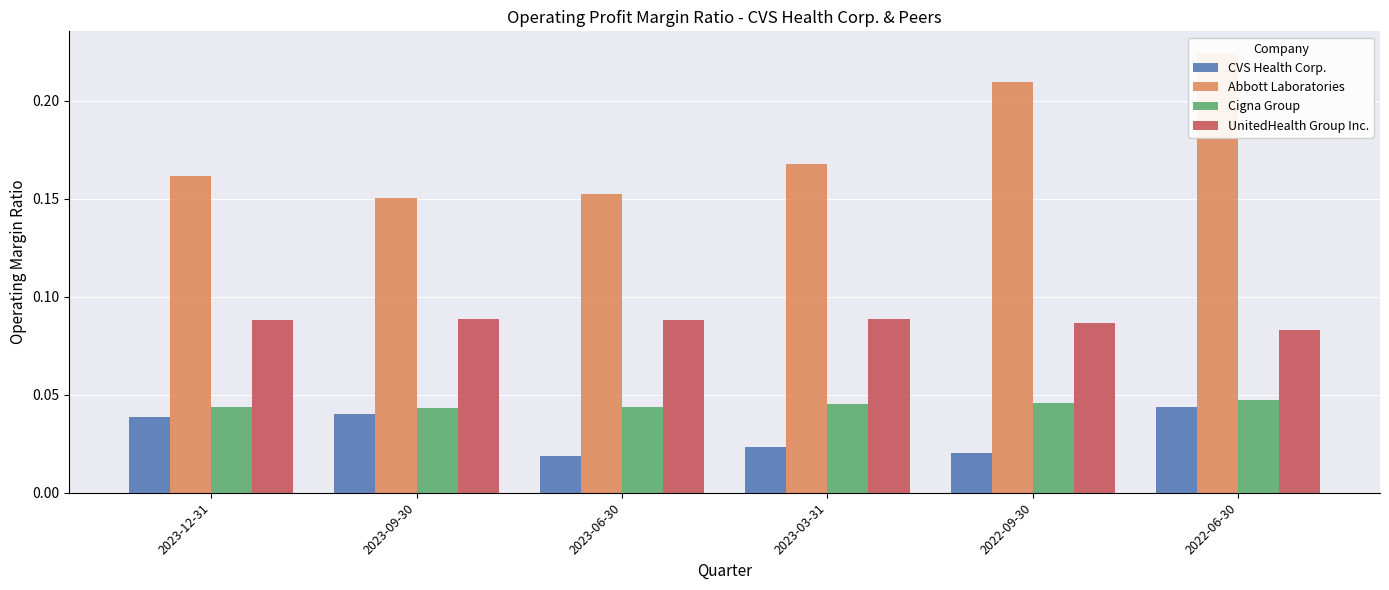

Rank the series at 2023-06-30 from lowest to highest value.

CVS Health Corp., Cigna Group, UnitedHealth Group Inc., Abbott Laboratories